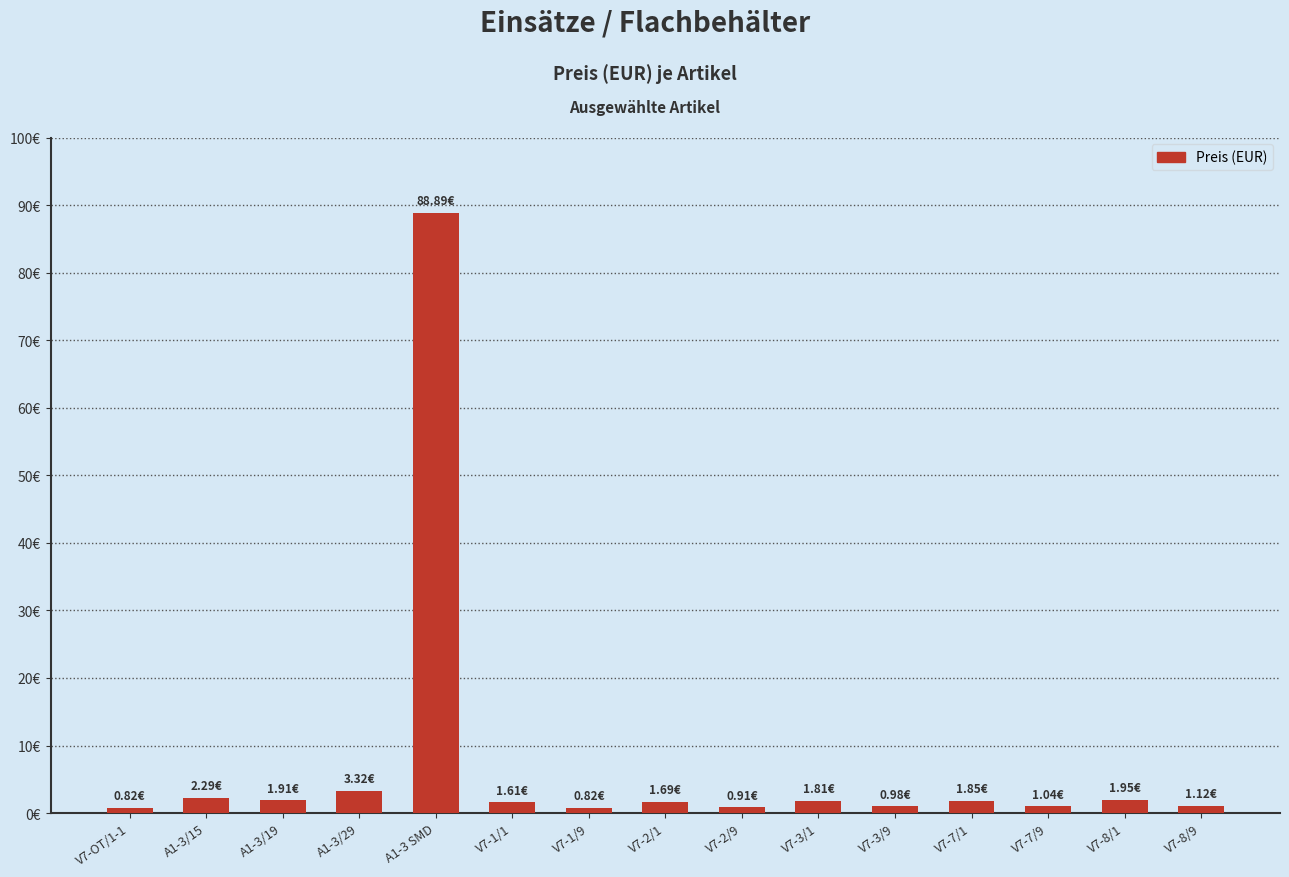

What is the label of the 7th bar from the right?

V7-2/9